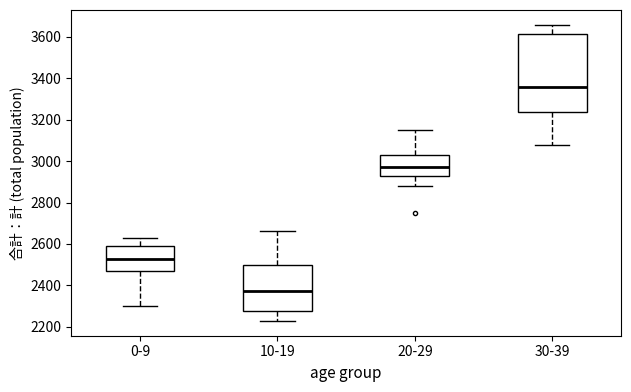

Reading left to right, read every box against the y-axis: the position of its median line, the range the box covers, and the ends of its whiskers. The values are not printed on the chart, so give them approximately, as read against the axis.

0-9: median 2520, box 2460 to 2600, whiskers 2300 to 2620
10-19: median 2380, box 2280 to 2500, whiskers 2220 to 2660
20-29: median 2980, box 2920 to 3040, whiskers 2880 to 3140
30-39: median 3360, box 3240 to 3620, whiskers 3080 to 3660